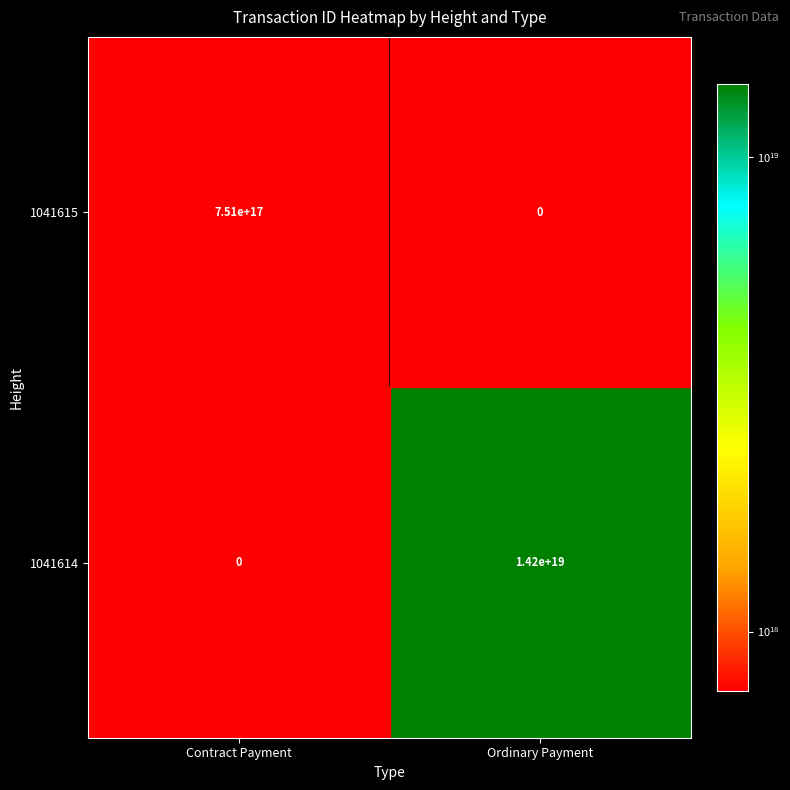

True or false: 1041614 has a value of 14200000000000000000 at Ordinary Payment.

True